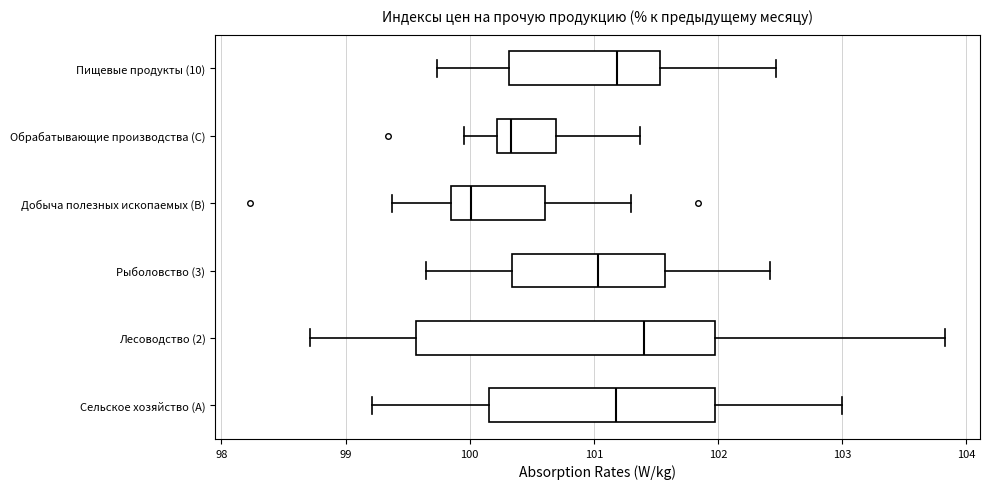

Reading bottom to top, read every box against the x-axis: the position of its median line, the range the box covers, and the ends of its whiskers. The values are not printed on the chart, so give them approximately, as read against the axis.

Сельское хозяйство (A): median 101.2, box 100.2 to 102.0, whiskers 99.2 to 103.0
Лесоводство (2): median 101.4, box 99.6 to 102.0, whiskers 98.7 to 103.8
Рыболовство (3): median 101.0, box 100.3 to 101.6, whiskers 99.7 to 102.4
Добыча полезных ископаемых (B): median 100.0, box 99.8 to 100.6, whiskers 99.4 to 101.3
Обрабатывающие производства (C): median 100.3, box 100.2 to 100.7, whiskers 100.0 to 101.4
Пищевые продукты (10): median 101.2, box 100.3 to 101.5, whiskers 99.7 to 102.5